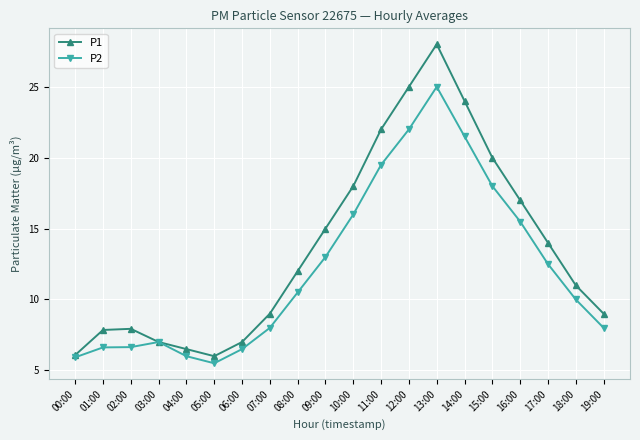

The value of P1 at 07:00 is 14.9. True or false?

False